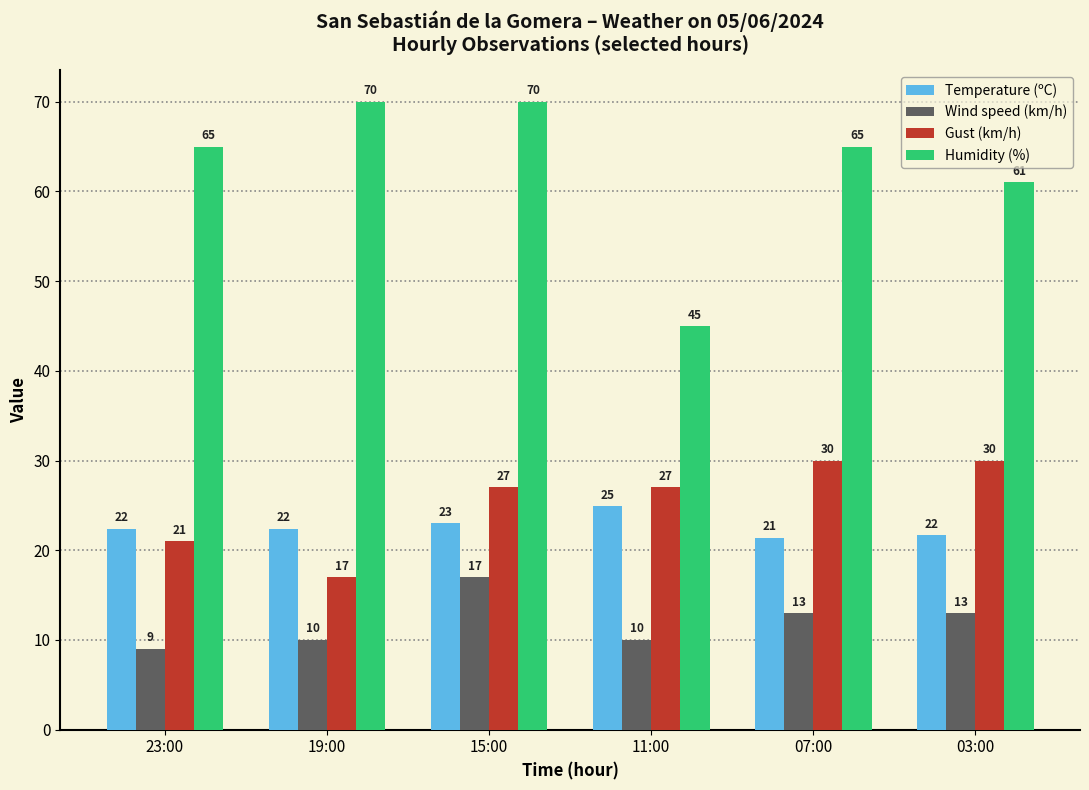

Which category has the highest value in the Temperature (ºC) series?

11:00